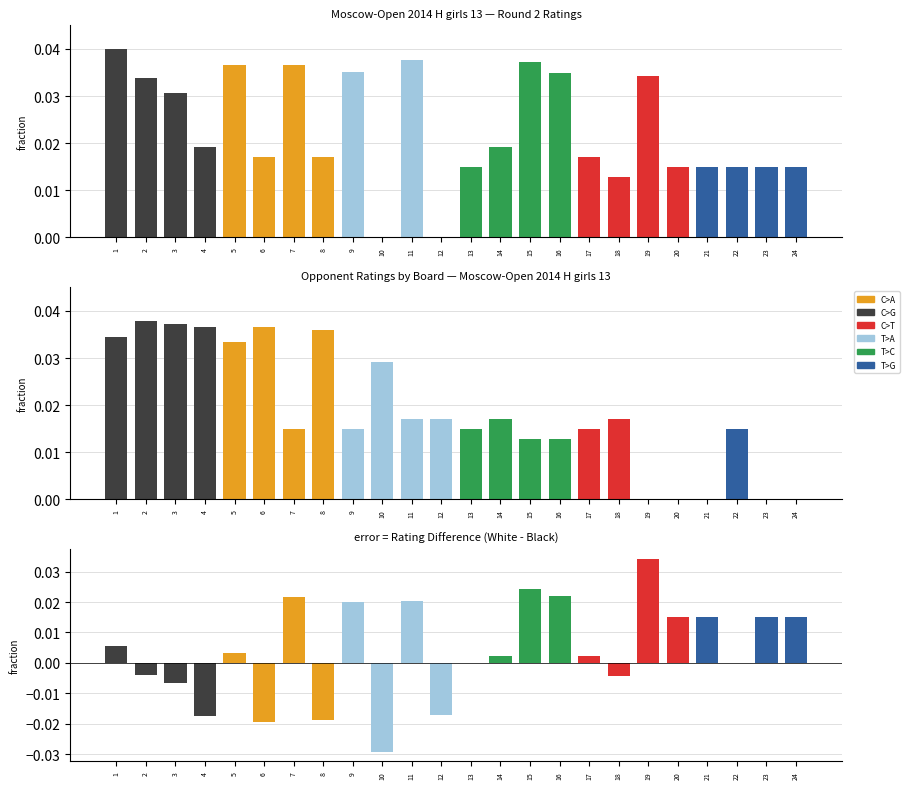

What is the difference between the highest and lowest values at 8?

0.1